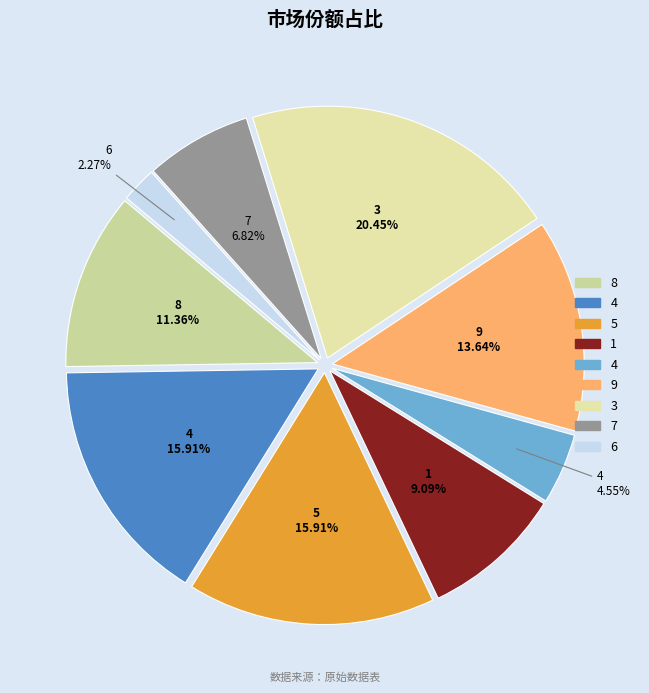

To the nearest percent, what is the average slice percentage?

11%